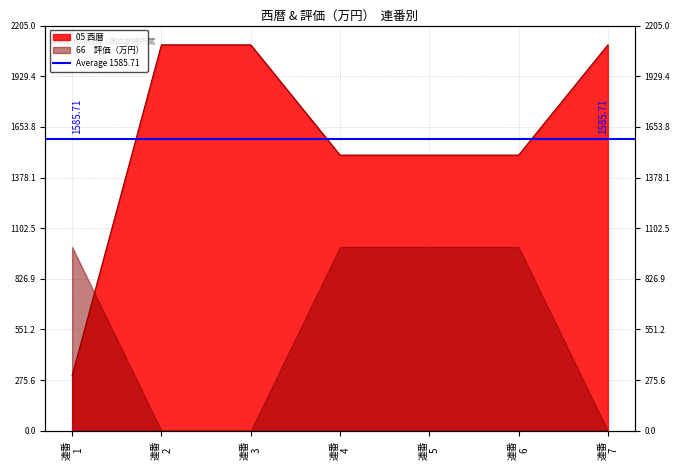

Reading left to right, transcribe all the data shown in this chart.

300	2100	2100	1500	1500	1500	2100